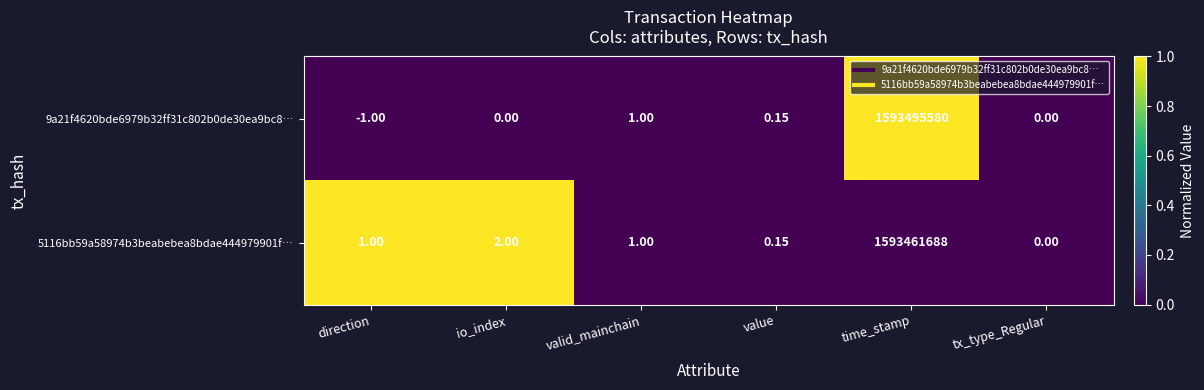

Which series has the widest spread of values?

9a21f4620bde6979b32ff31c802b0de30ea9bc8…